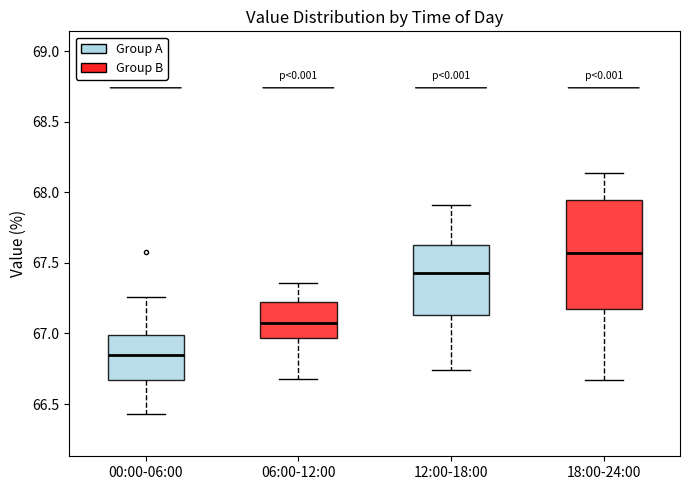

Which box's median line is the highest?

18:00-24:00